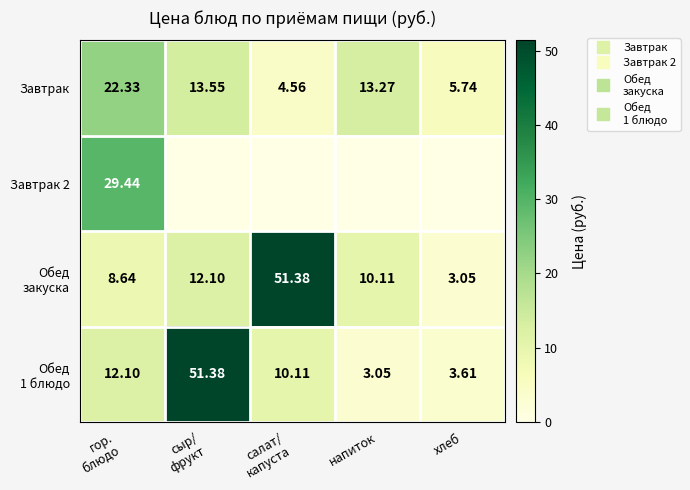

What is the difference between the second highest and second lowest values in the Завтрак series?

7.8